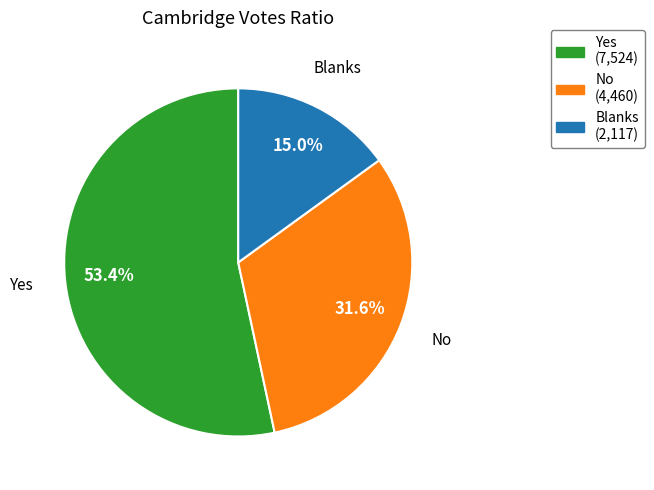

To the nearest percent, what is the difference between the largest and smallest slice percentages?

38%